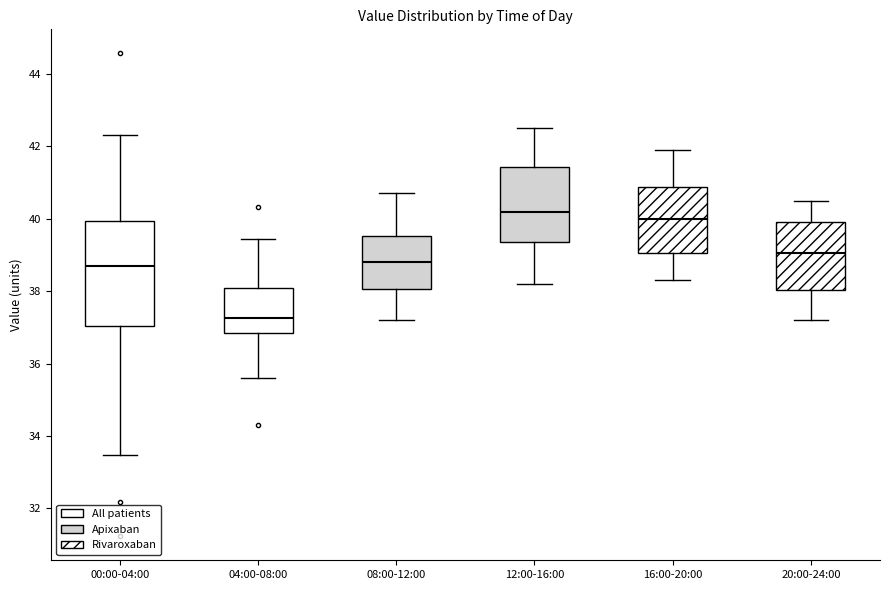

Which box has the lowest median line?

04:00-08:00